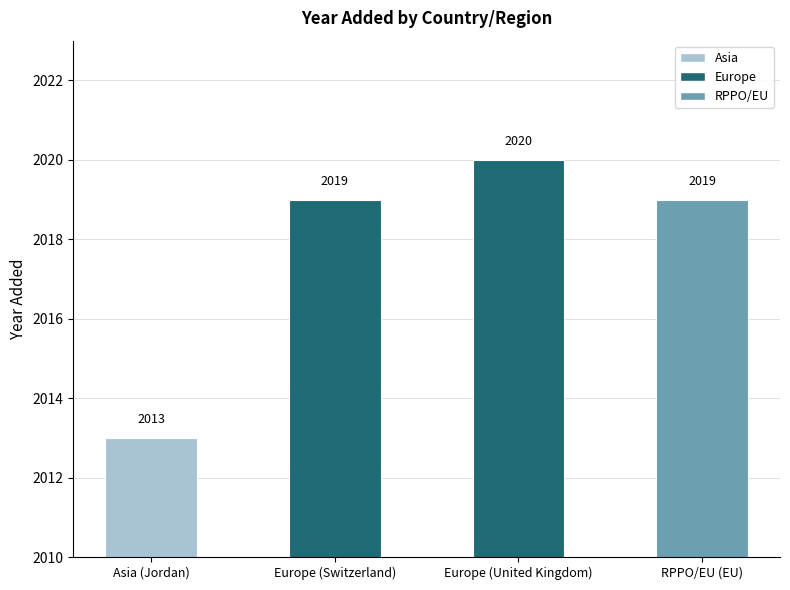

What is the value of the 1st bar from the left?

2013